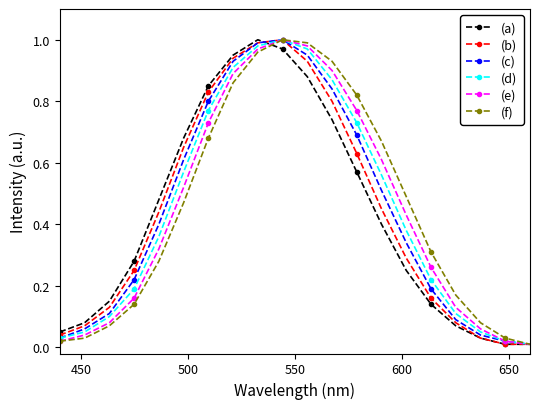

In (f), how many points are higher than both neighbors (excluding endpoints)?

1